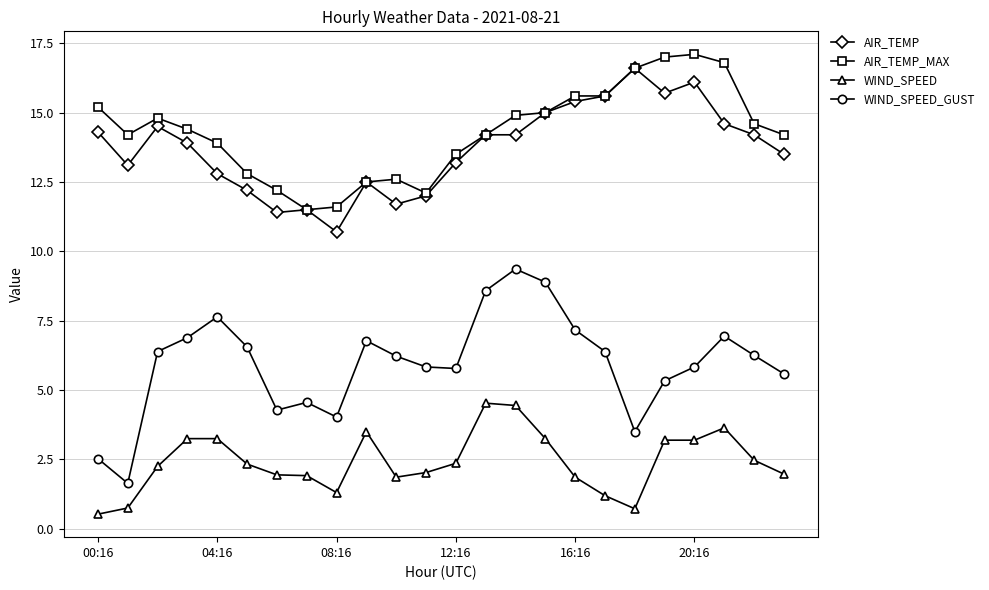

True or false: WIND_SPEED_GUST has more than 0 interior local peaks.

True